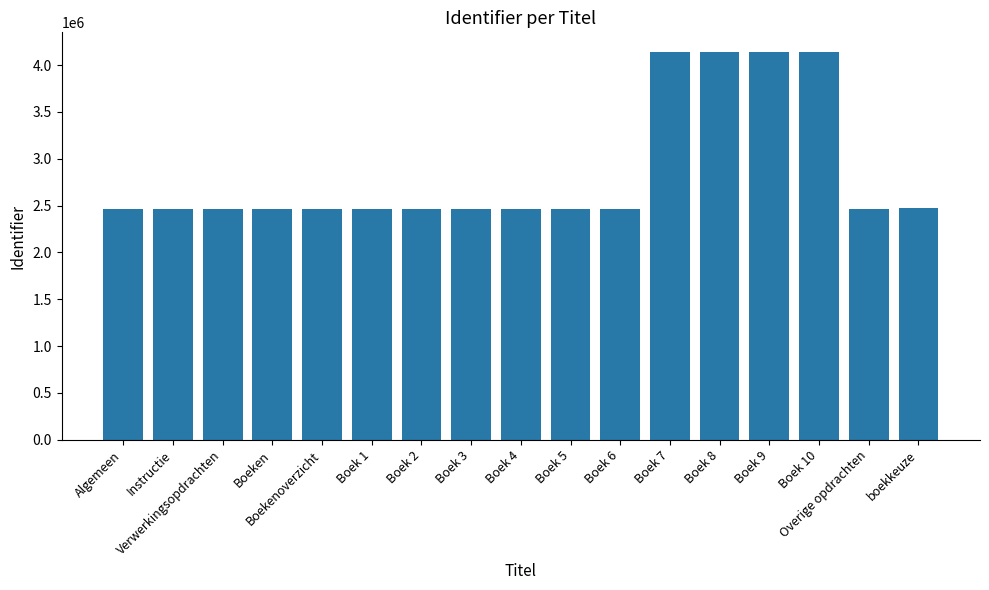

What is the value of the 1st bar from the left?

2465207